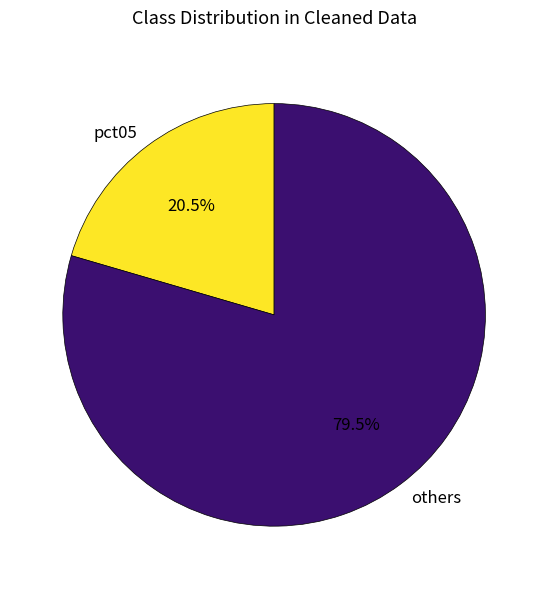

Which slice is the largest?

others